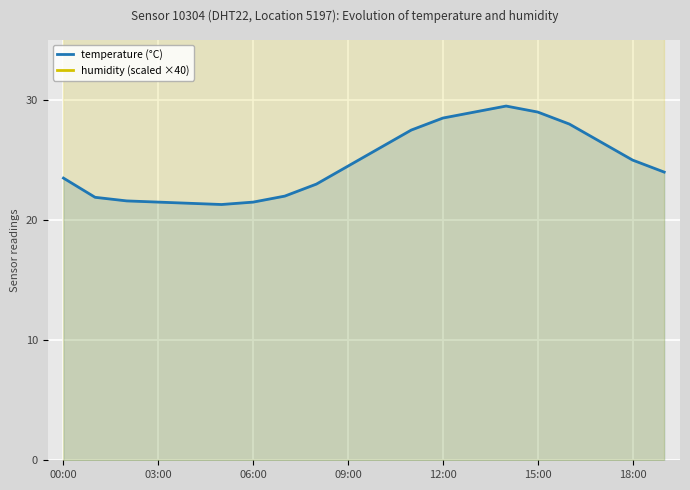

True or false: humidity (scaled ×40) and temperature (°C) cross at least once.

False